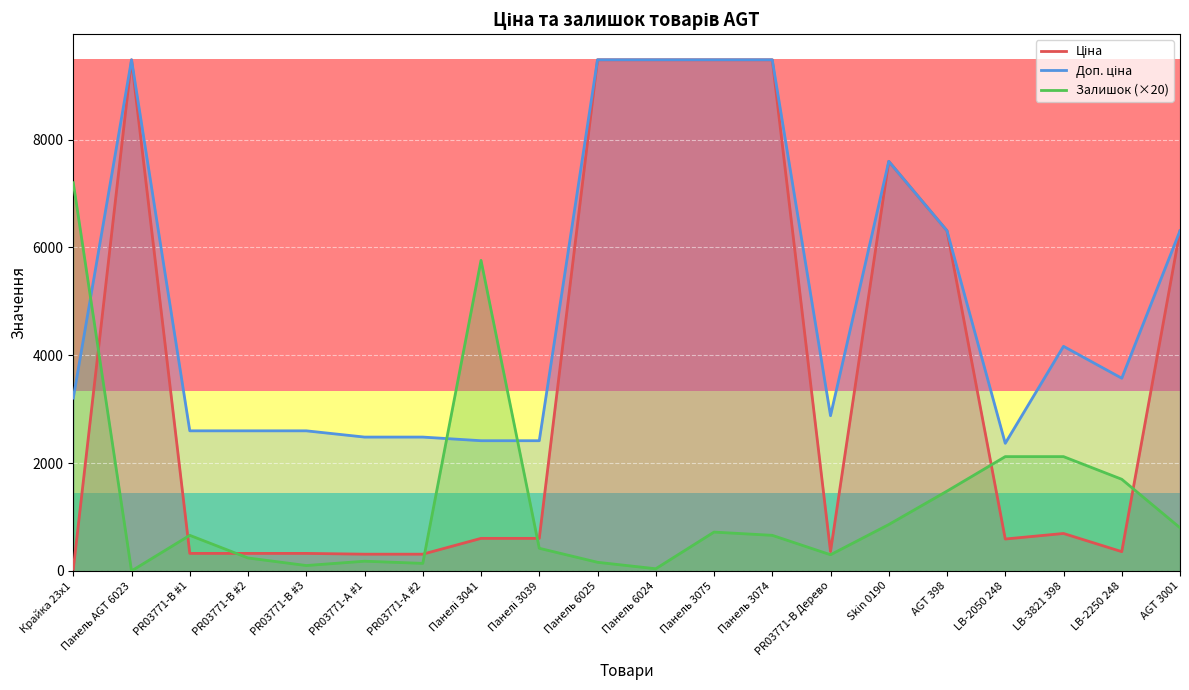

Rank the series at Панель 3075 from highest to lowest value.

Ціна, Доп. ціна, Залишок